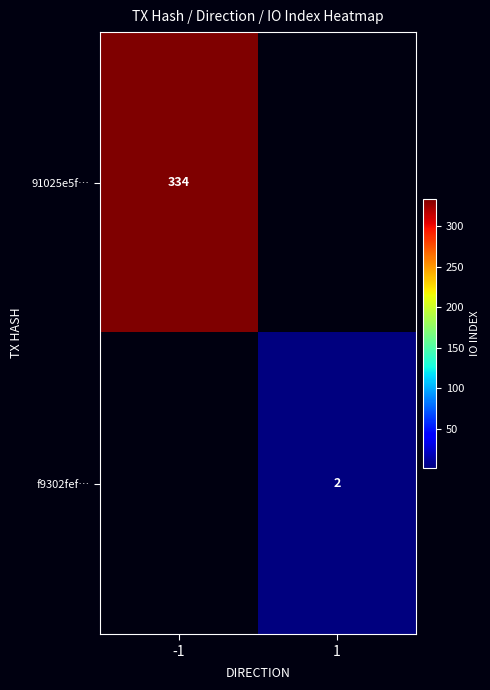

Between 1 and -1, which is larger?

-1